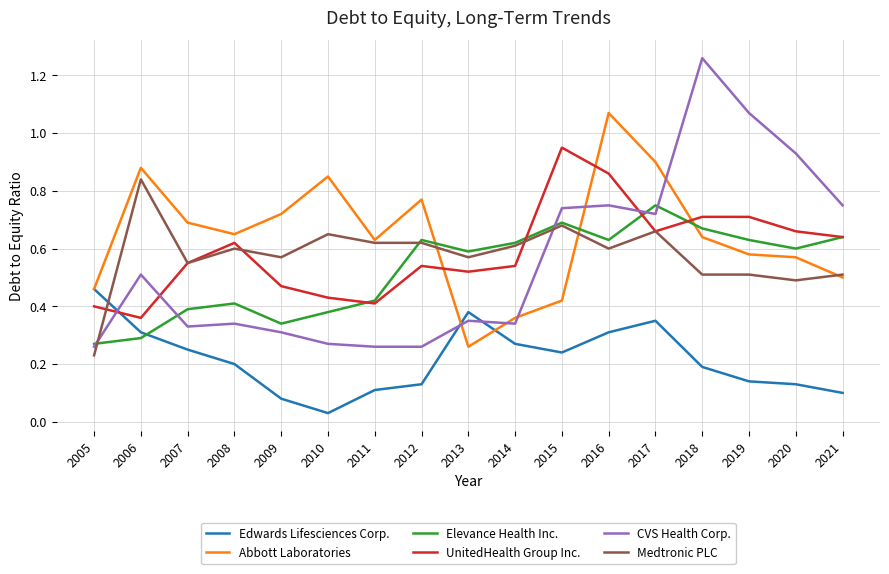

Is it true that Medtronic PLC equals 0.6 at 2011?

True